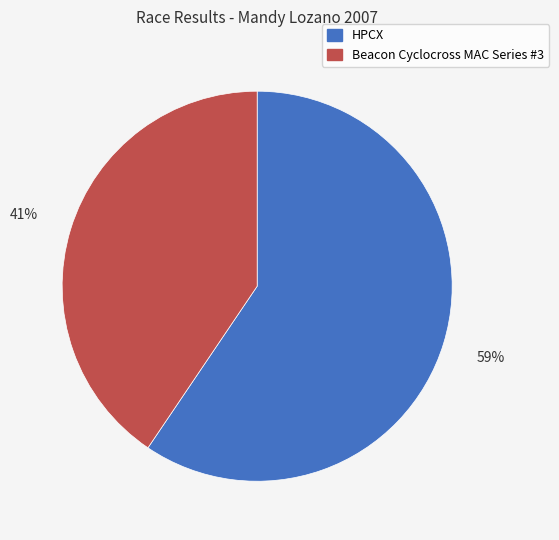

To the nearest percent, what portion does Beacon Cyclocross MAC Series #3 represent?

41%